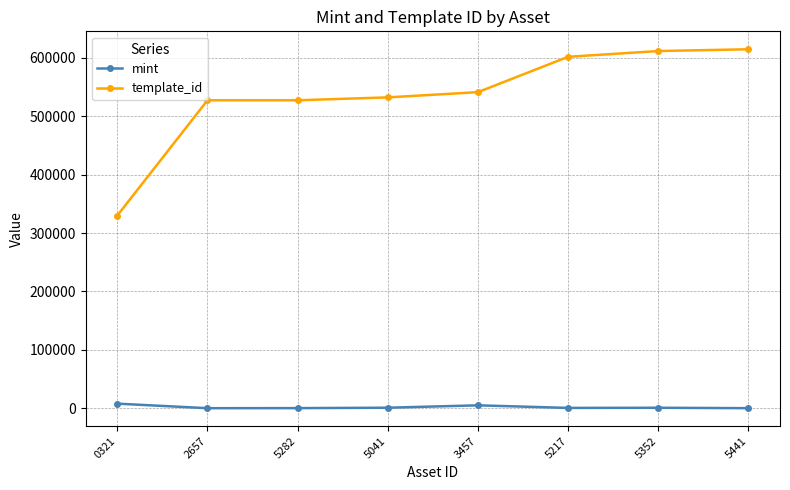

What is the smallest value displayed?

42